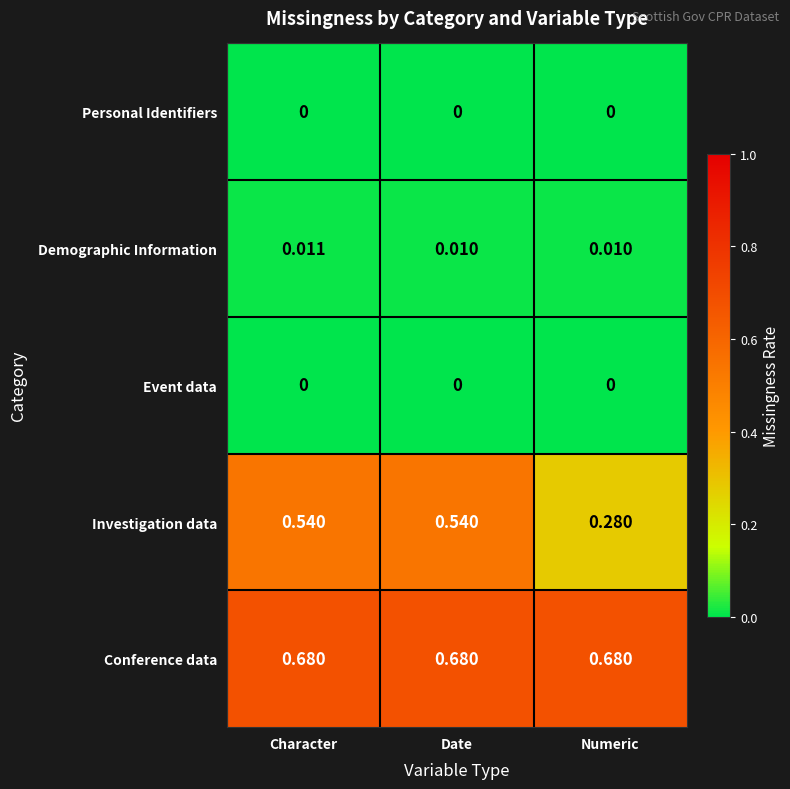

At which label does Investigation data reach its minimum?

Numeric